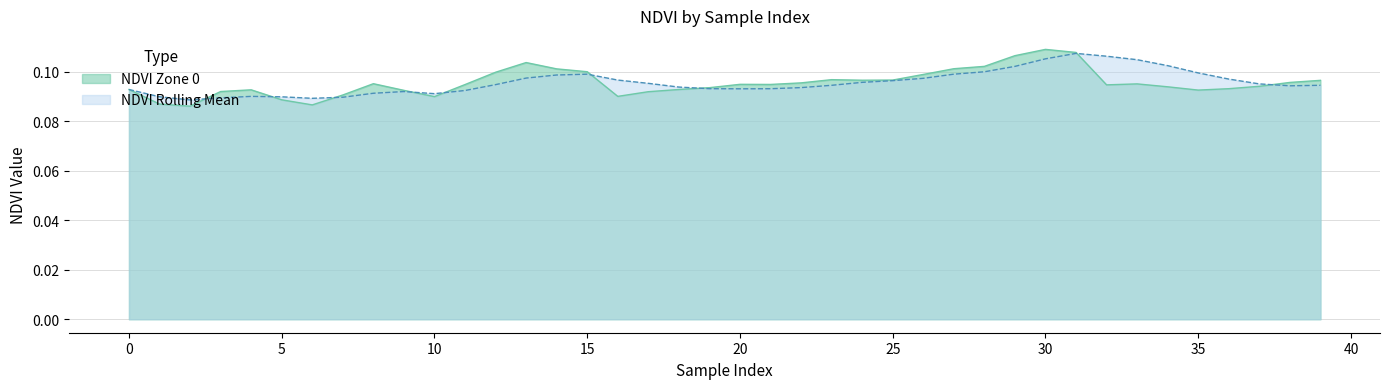

Which series ends up on top after the final intersection of NDVI Zone 0 and NDVI Rolling Mean?

NDVI Zone 0